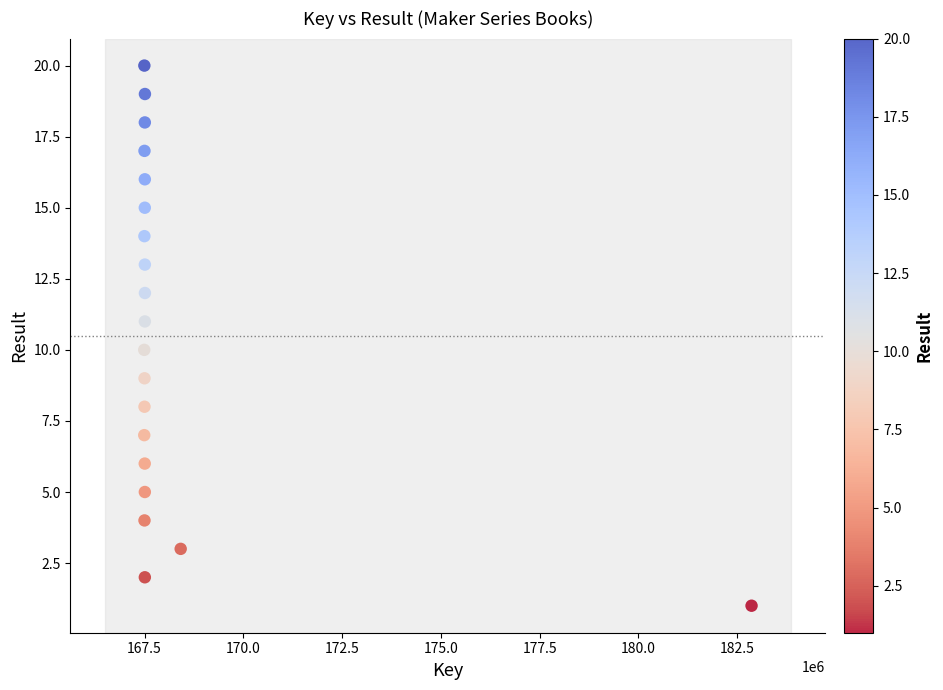

What is the range of X values (max minus min)?

15374851